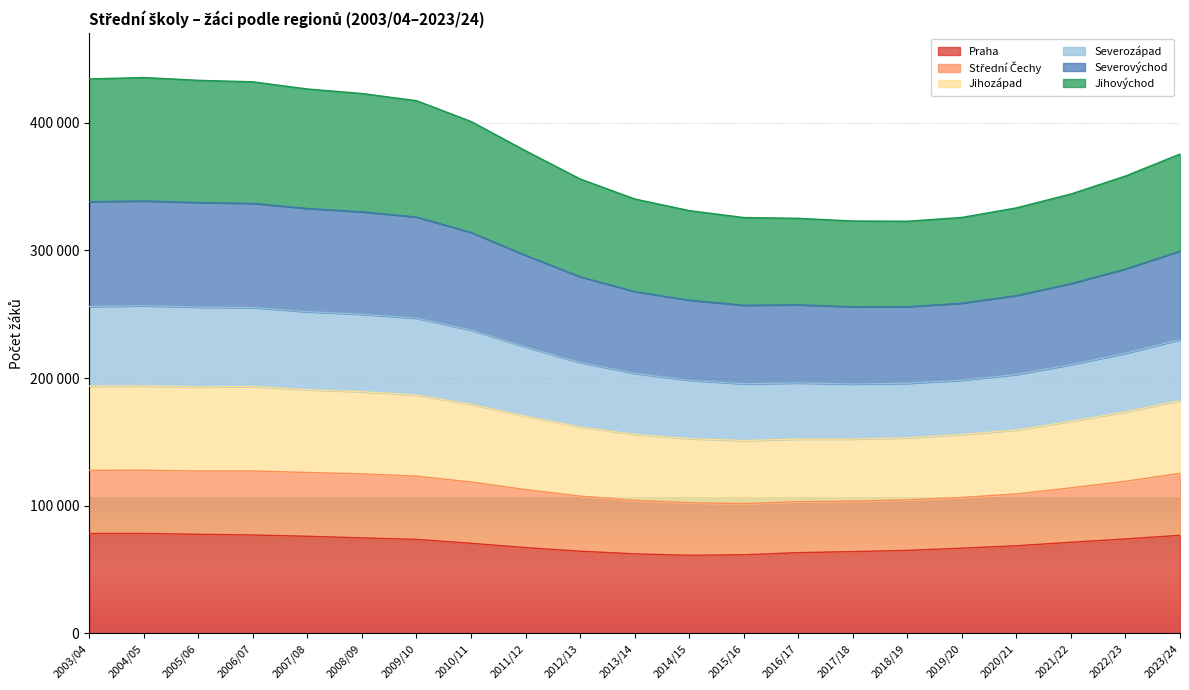

Does the chart display data point markers on the line(s)?

No